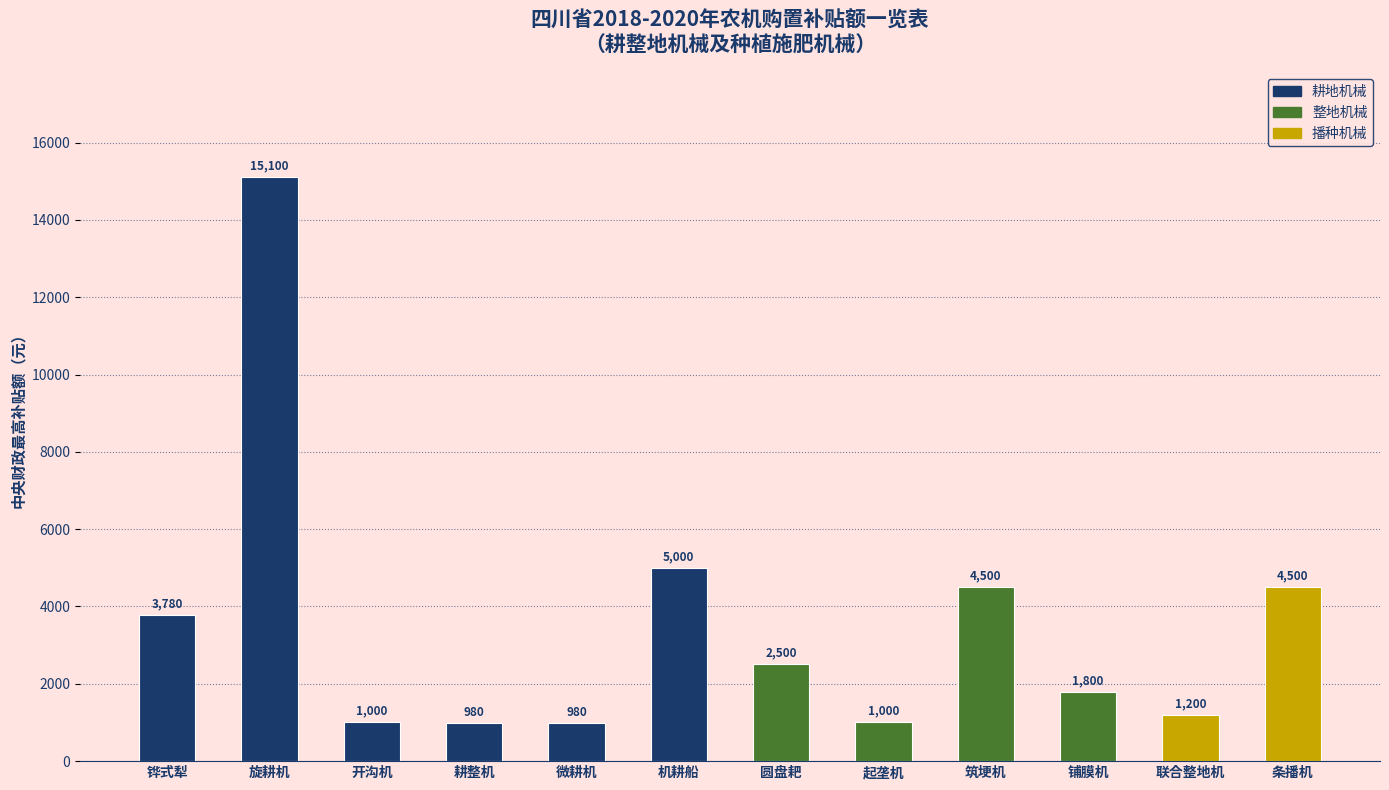

Is it true that the value at 筑埂机 is 4500?

True